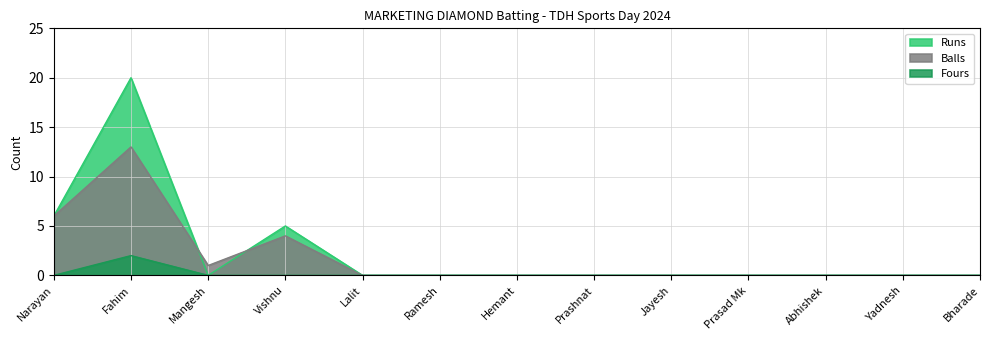

Reading right to left, list all the values displayed in this chart.

Runs: 0	0	0	0	0	0	0	0	0	5	0	20	6
Balls: 0	0	0	0	0	0	0	0	0	4	1	13	6
Fours: 0	0	0	0	0	0	0	0	0	0	0	2	0